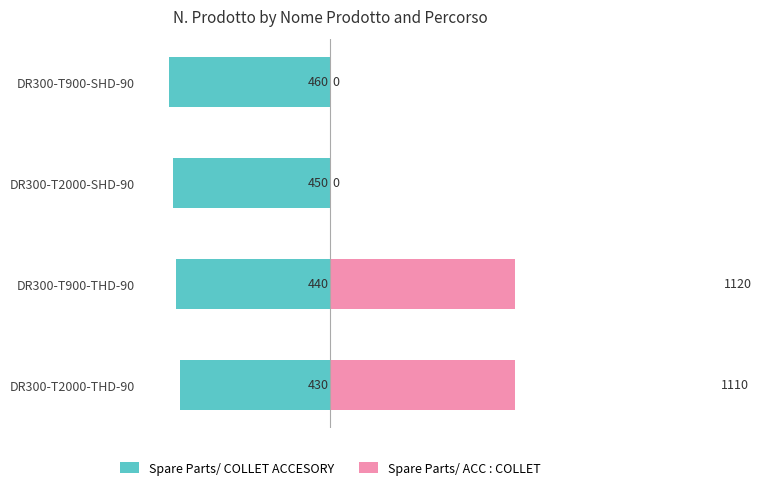

At DR300-T2000-SHD-90, list the series in order from smallest to largest.

Spare Parts/ COLLET ACCESORY, Spare Parts/ ACC : COLLET